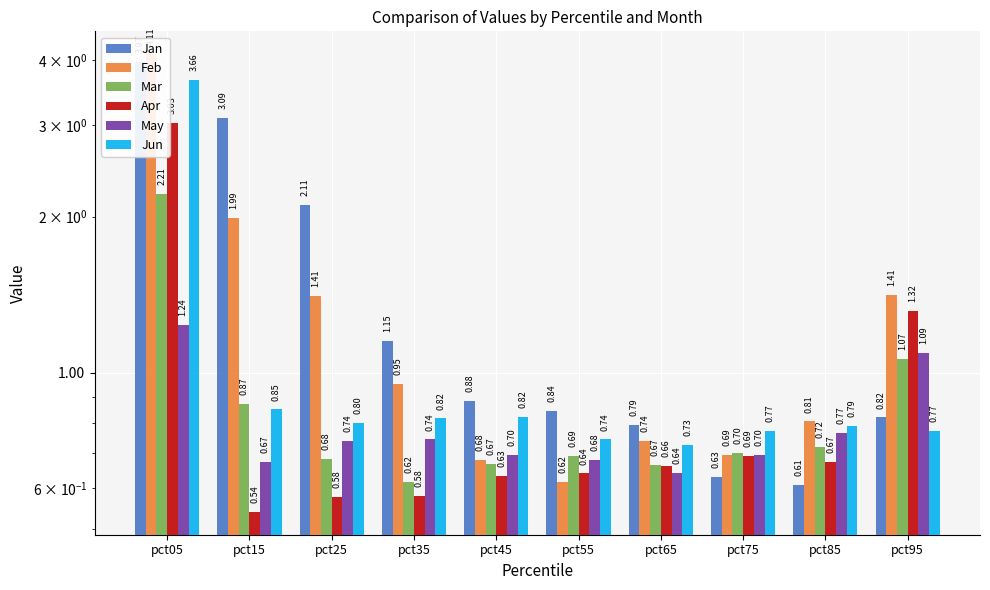

Reading left to right, list all the values displayed in this chart.

Jan: pct05=4.0	pct15=3.1	pct25=2.1	pct35=1.2	pct45=0.9	pct55=0.8	pct65=0.8	pct75=0.6	pct85=0.6	pct95=0.8
Feb: pct05=4.1	pct15=2.0	pct25=1.4	pct35=1.0	pct45=0.7	pct55=0.6	pct65=0.7	pct75=0.7	pct85=0.8	pct95=1.4
Mar: pct05=2.2	pct15=0.9	pct25=0.7	pct35=0.6	pct45=0.7	pct55=0.7	pct65=0.7	pct75=0.7	pct85=0.7	pct95=1.1
Apr: pct05=3.0	pct15=0.5	pct25=0.6	pct35=0.6	pct45=0.6	pct55=0.6	pct65=0.7	pct75=0.7	pct85=0.7	pct95=1.3
May: pct05=1.2	pct15=0.7	pct25=0.7	pct35=0.7	pct45=0.7	pct55=0.7	pct65=0.6	pct75=0.7	pct85=0.8	pct95=1.1
Jun: pct05=3.7	pct15=0.9	pct25=0.8	pct35=0.8	pct45=0.8	pct55=0.7	pct65=0.7	pct75=0.8	pct85=0.8	pct95=0.8